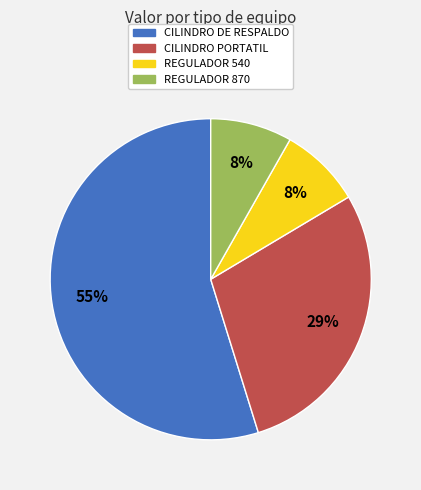

Is the sum of REGULADOR 540 and CILINDRO DE RESPALDO greater than half?

Yes